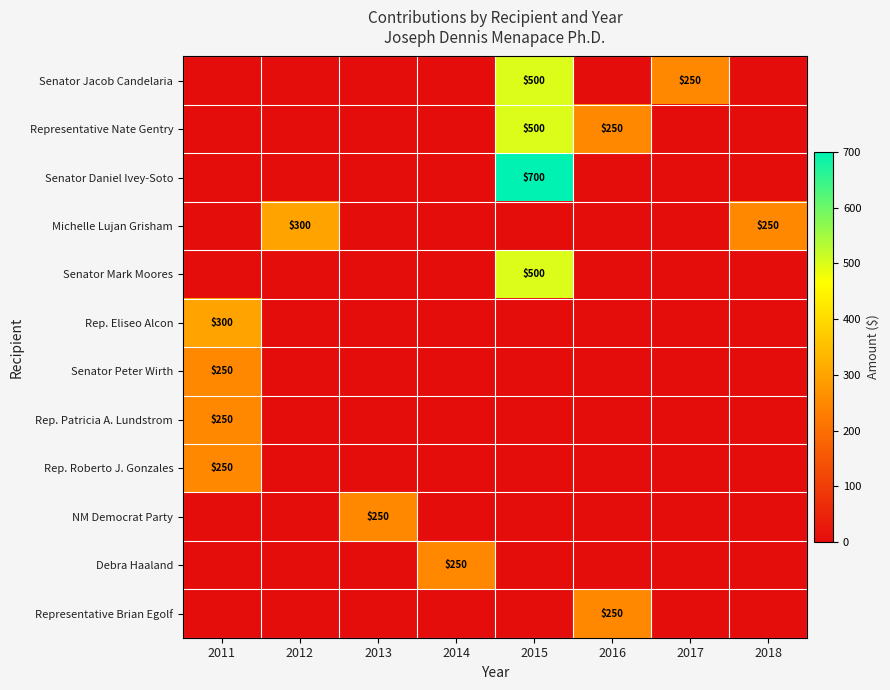

How many distinct data groups are displayed?

12